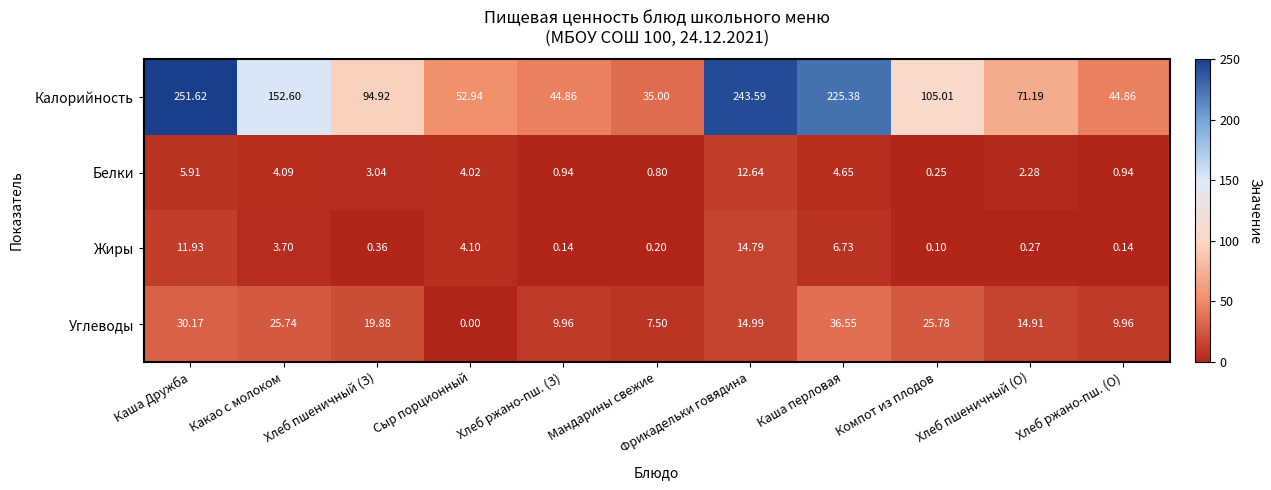

Which series has the largest range (max minus min)?

Калорийность